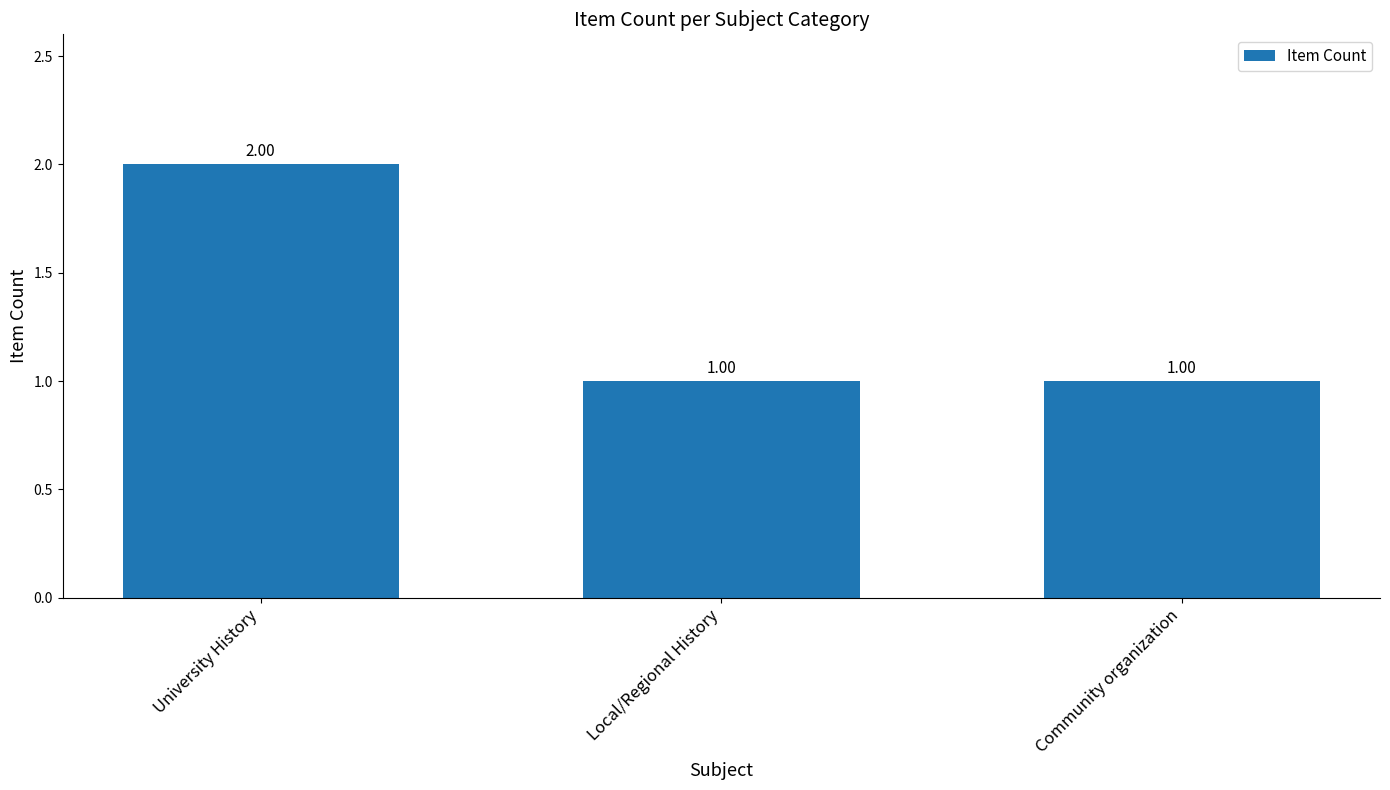

What is the label of the 3rd bar from the right?

University History